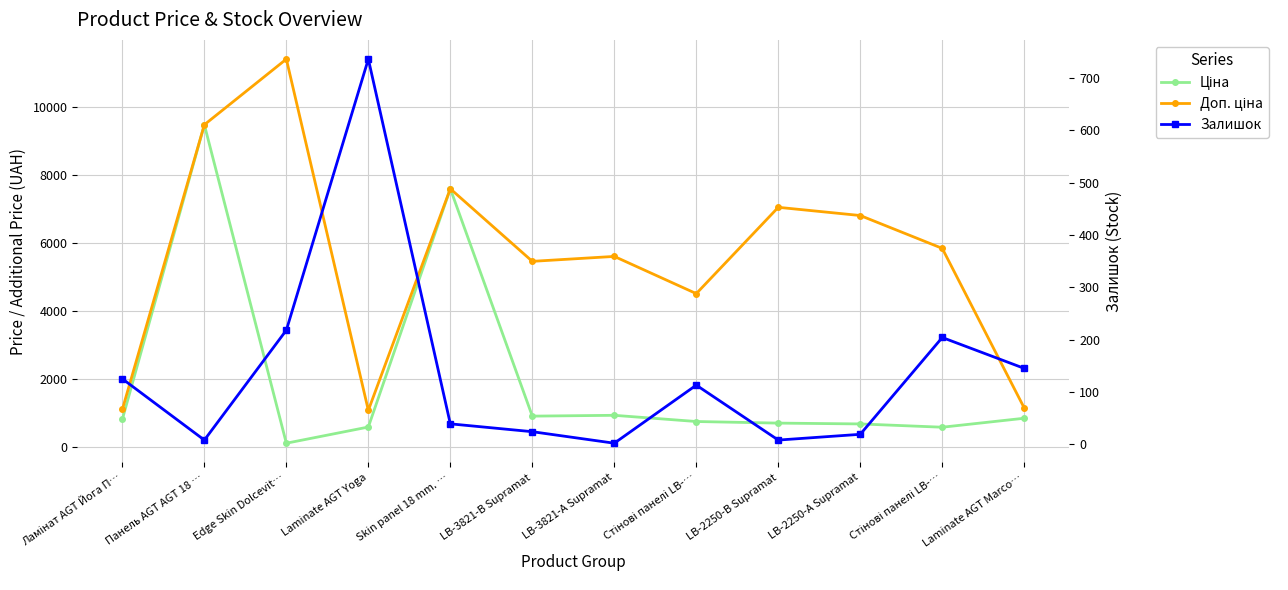

What is the average value of the Доп. ціна series?

5592.9